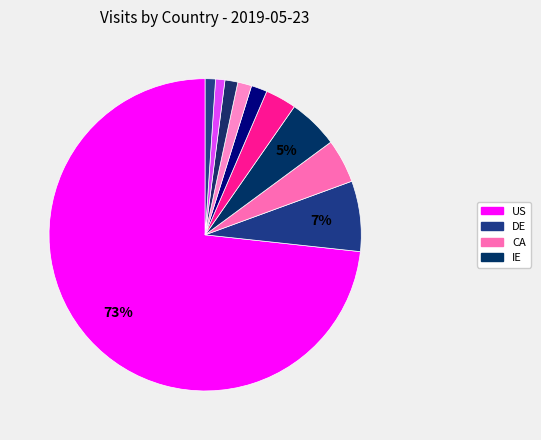

Count the number of slices in the pie.

10